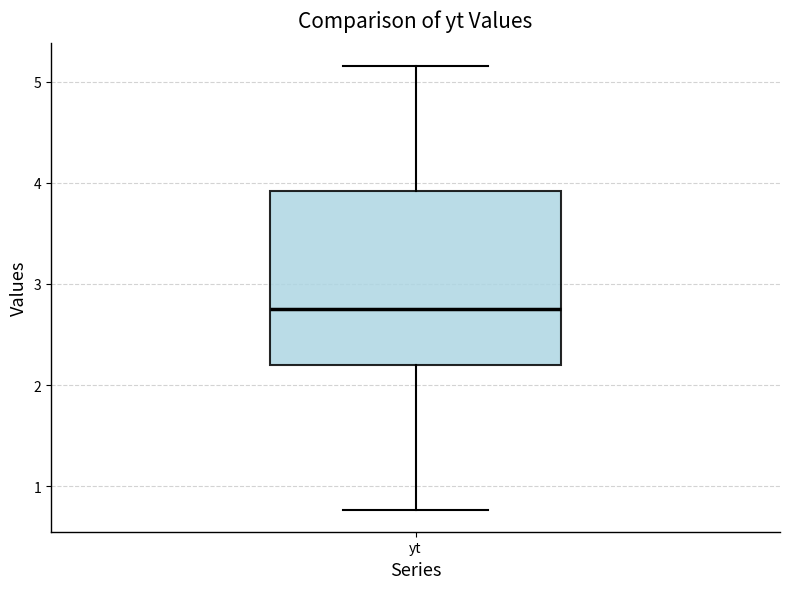

Where does the lower whisker of the box for yt end on the y-axis? The values are not printed on the chart, so give them approximately, as read against the axis.

0.8